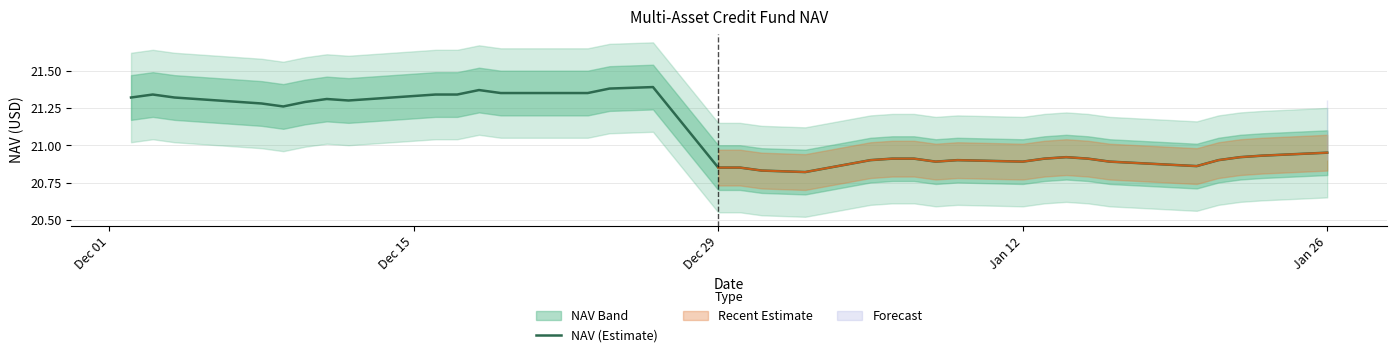

Reading left to right, extract all data points from this chart.

21.3	21.3	21.3	21.3	21.3	21.3	21.3	21.3	21.3	21.3	21.3	21.3	21.4	21.4	21.4	21.4	21.4	21.4	20.9	20.9	20.8	20.8	20.9	20.9	20.9	20.9	20.9	20.9	20.9	20.9	20.9	20.9	20.9	20.9	20.9	20.9	20.9